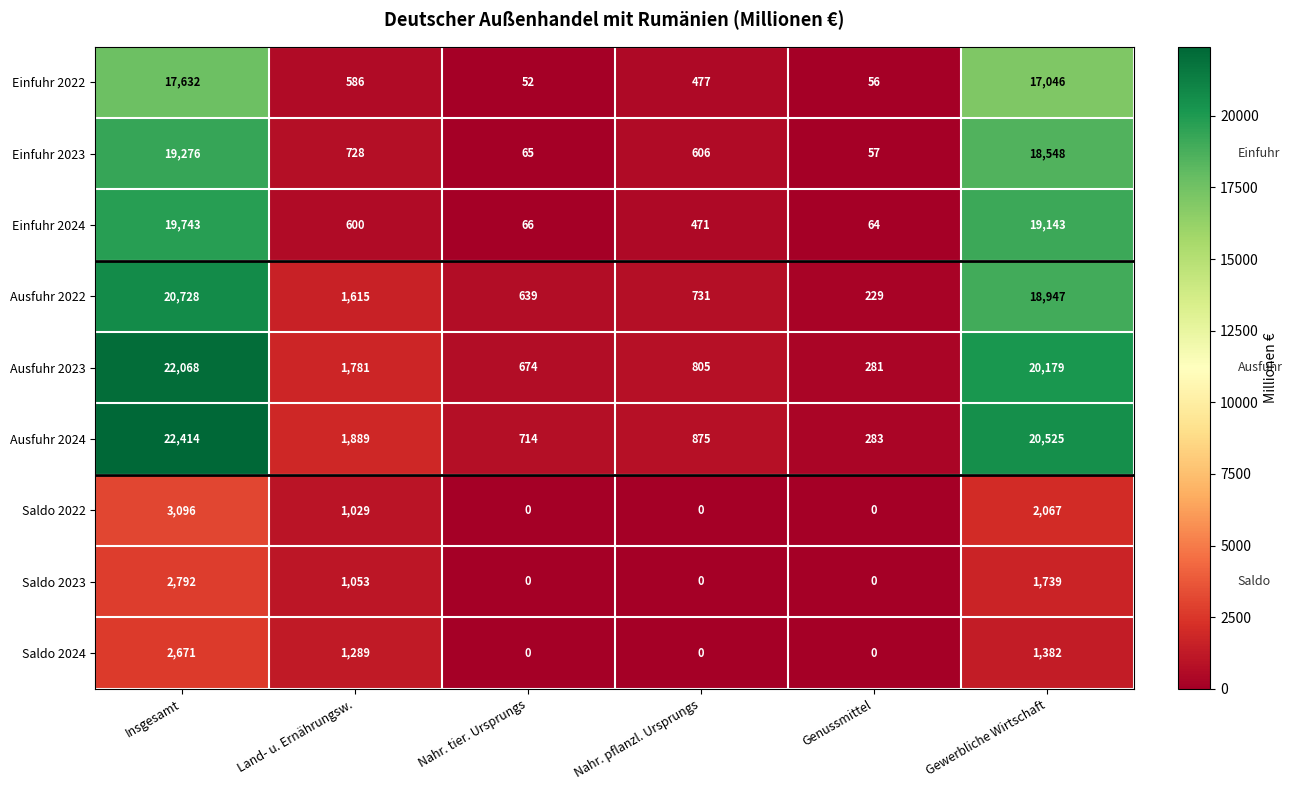

Which series has the widest spread of values?

Ausfuhr 2024